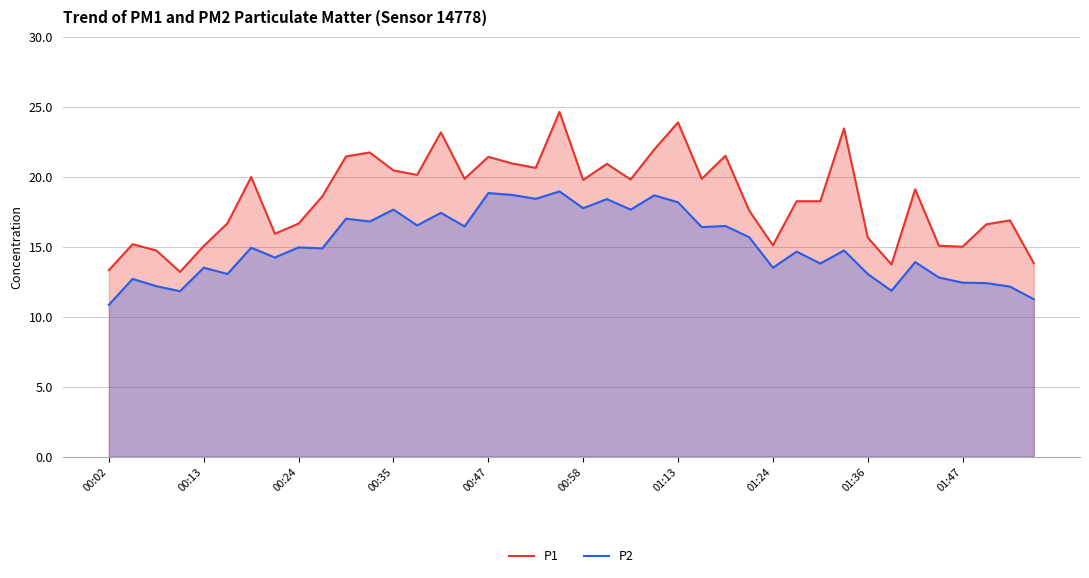

Is it true that P2 equals 13.1 at 01:36?

True